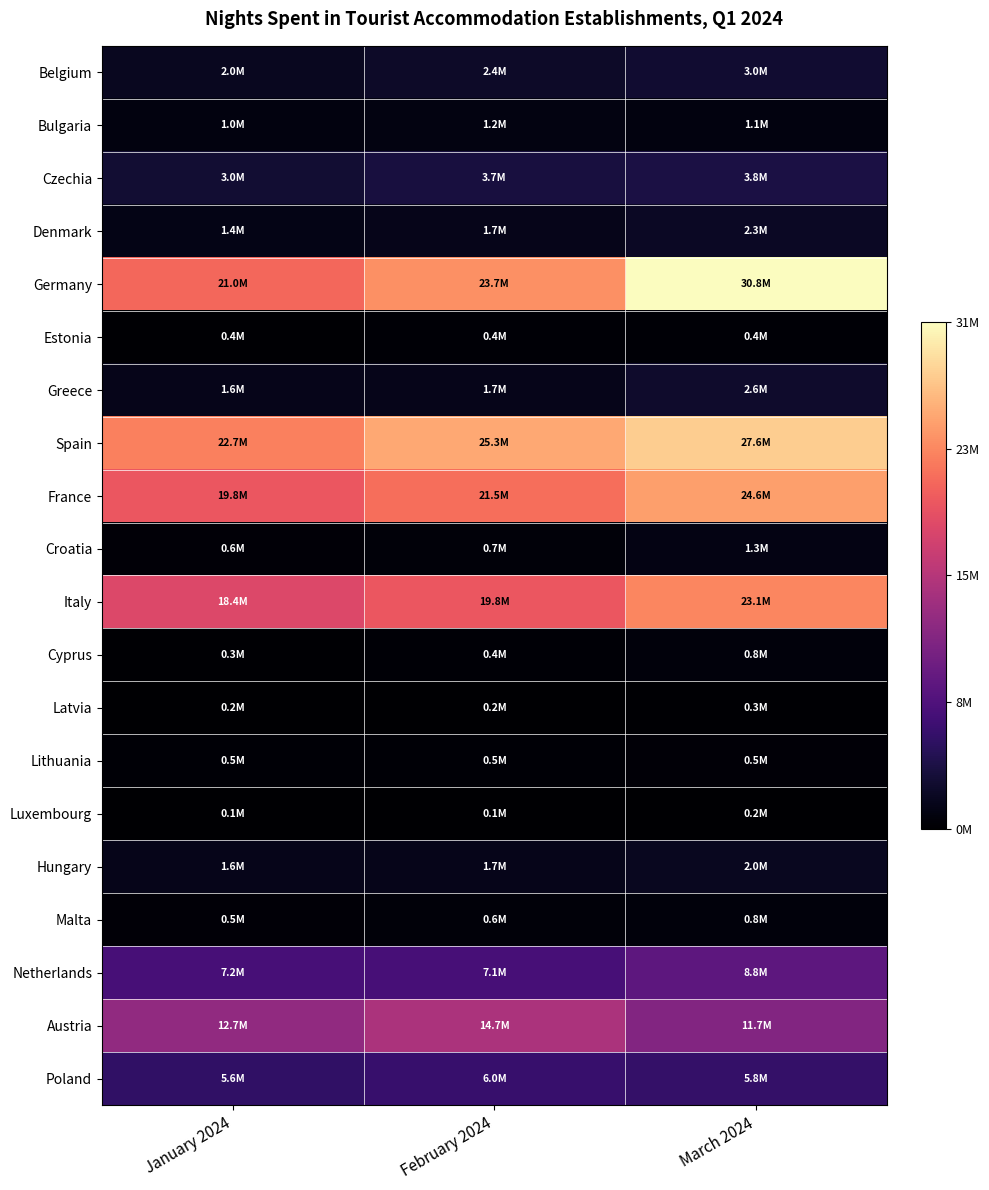

Which series has the largest range (max minus min)?

Germany